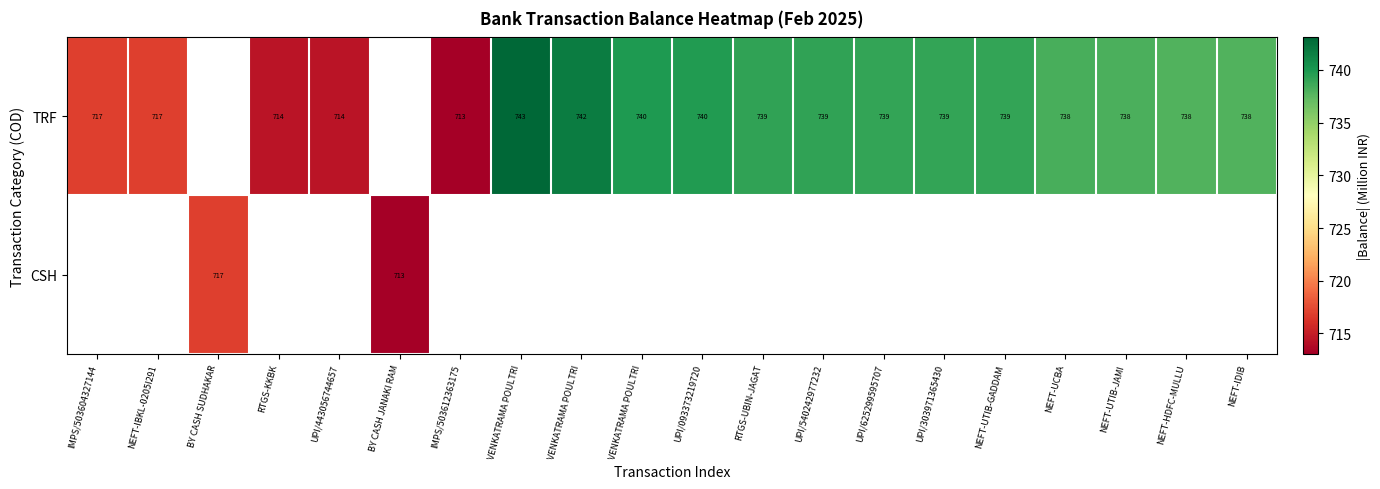

Rank the series by their average value, from highest to lowest.

TRF, CSH